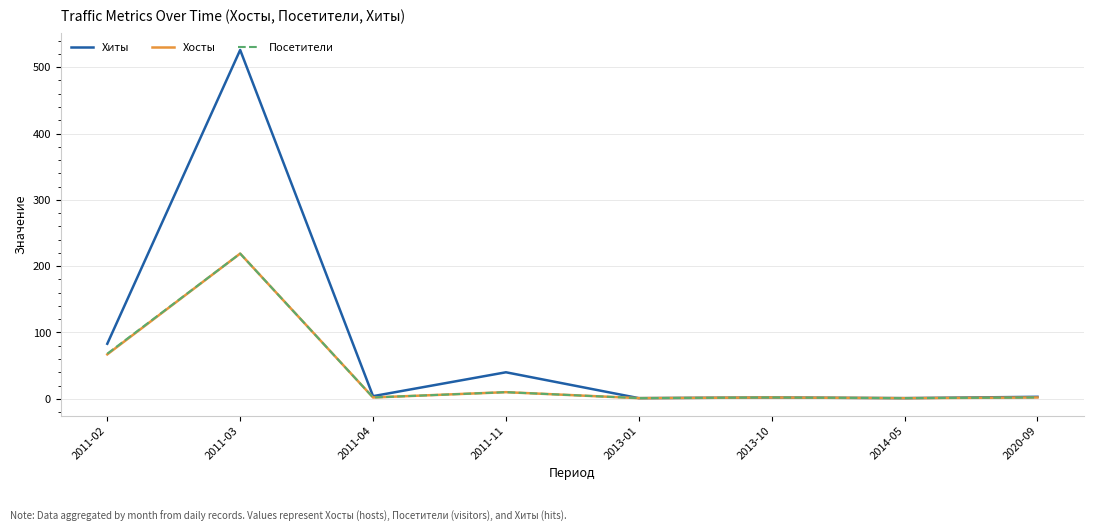

At which category is the sum across all series the highest?

2011-03